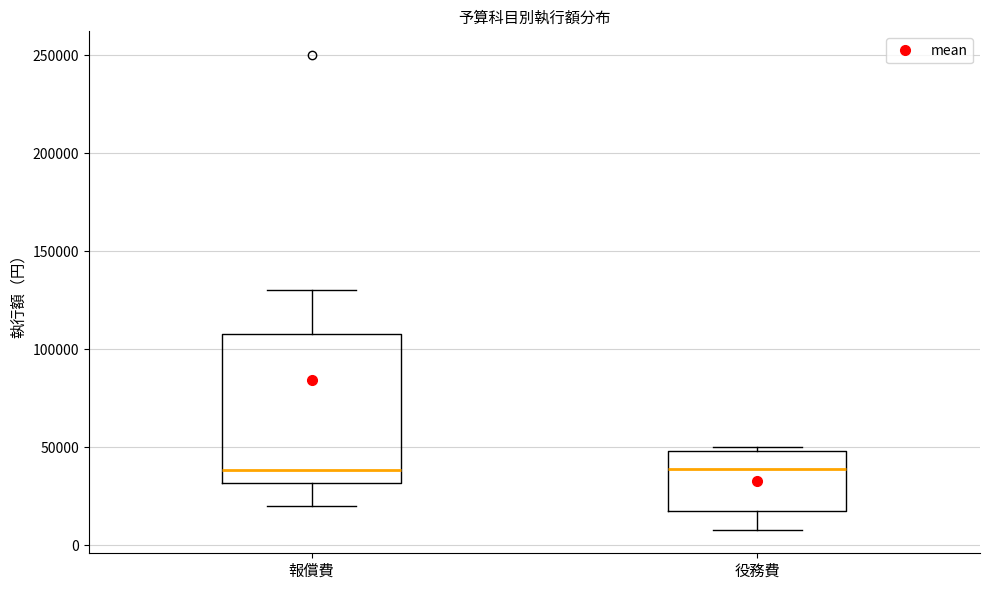

Which box is the tallest, from its lower edge to its upper edge?

報償費